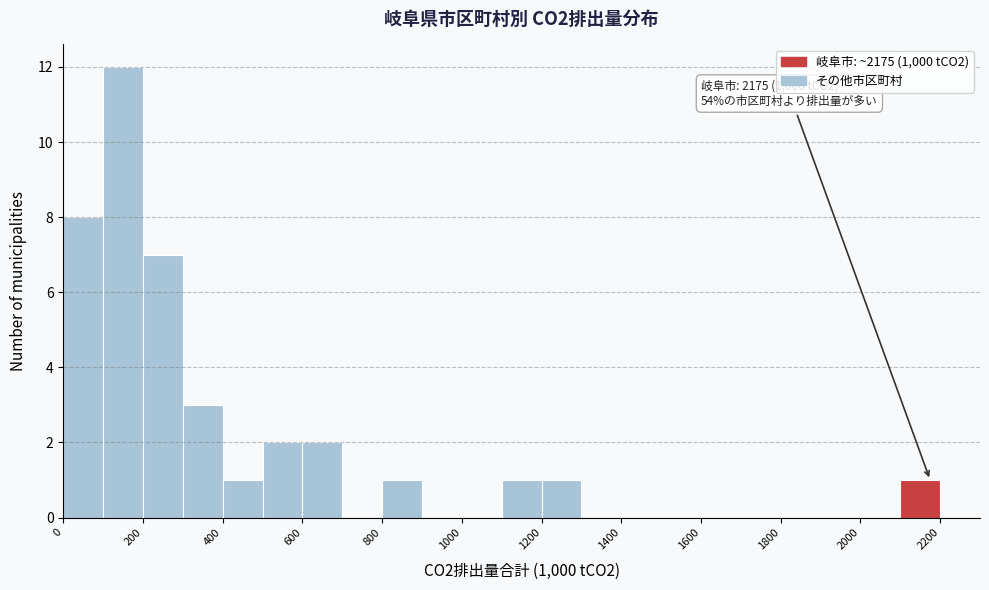

Over which range of the x-axis is the bar tallest?

100 to 200